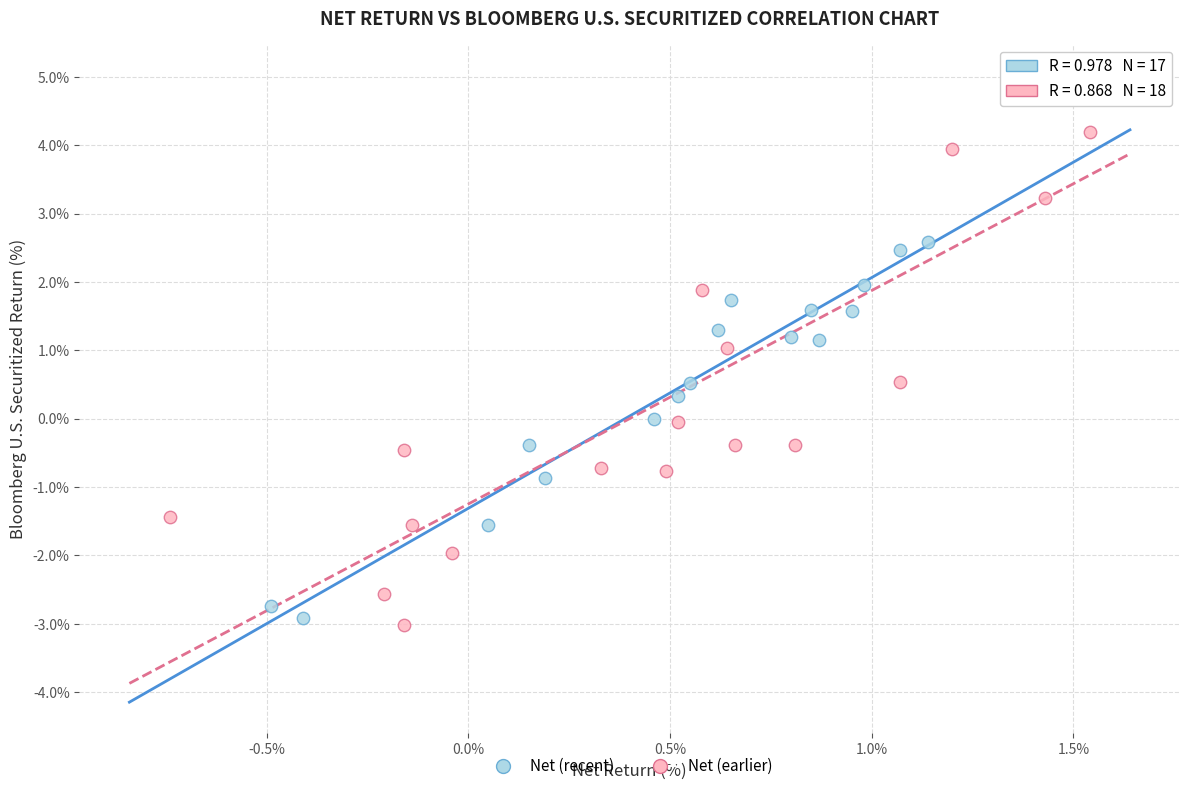

Which series has the widest spread of Y values?

Net (earlier)